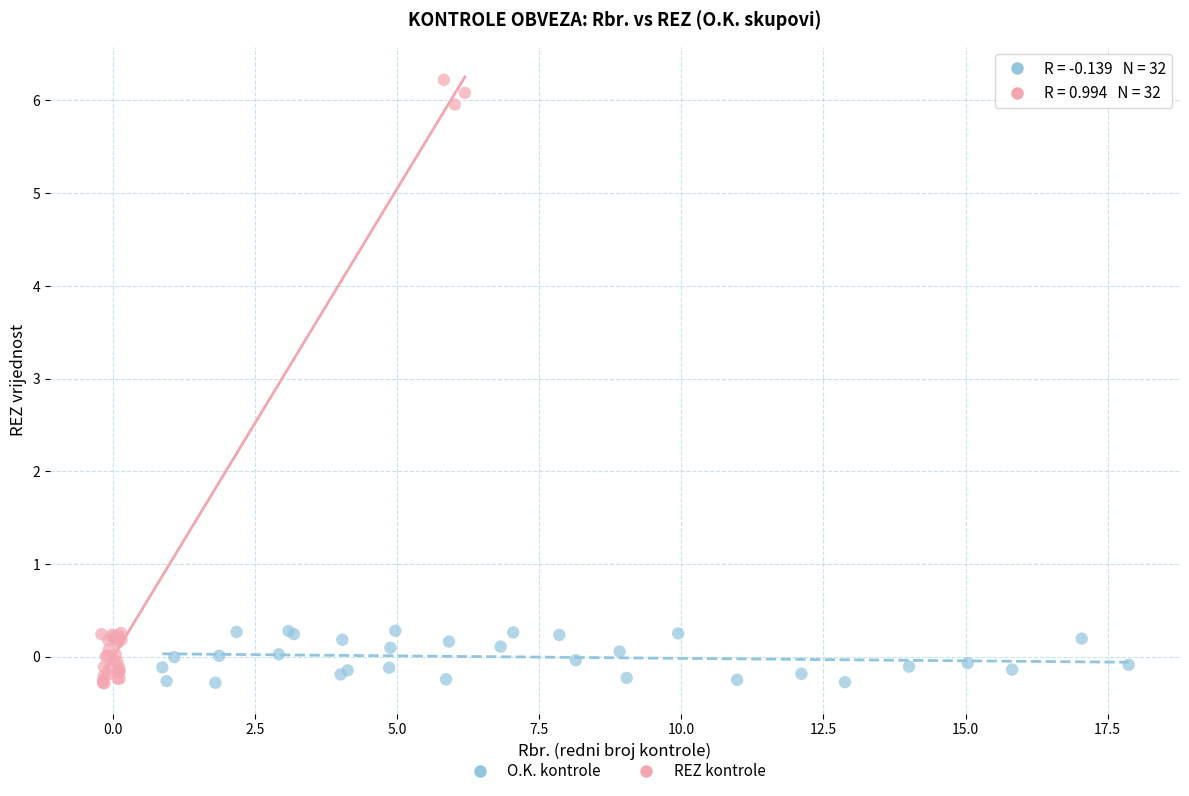

Which series has the largest Y range (max minus min)?

REZ kontrole